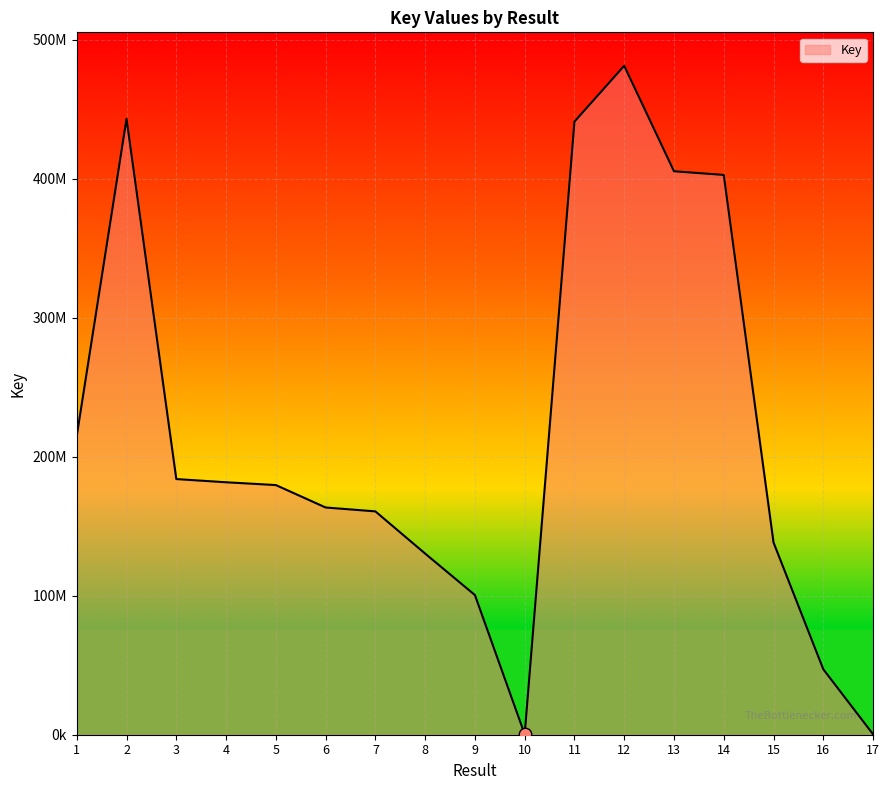

What is the ratio of the value at 13 to the value at 7?

2.5